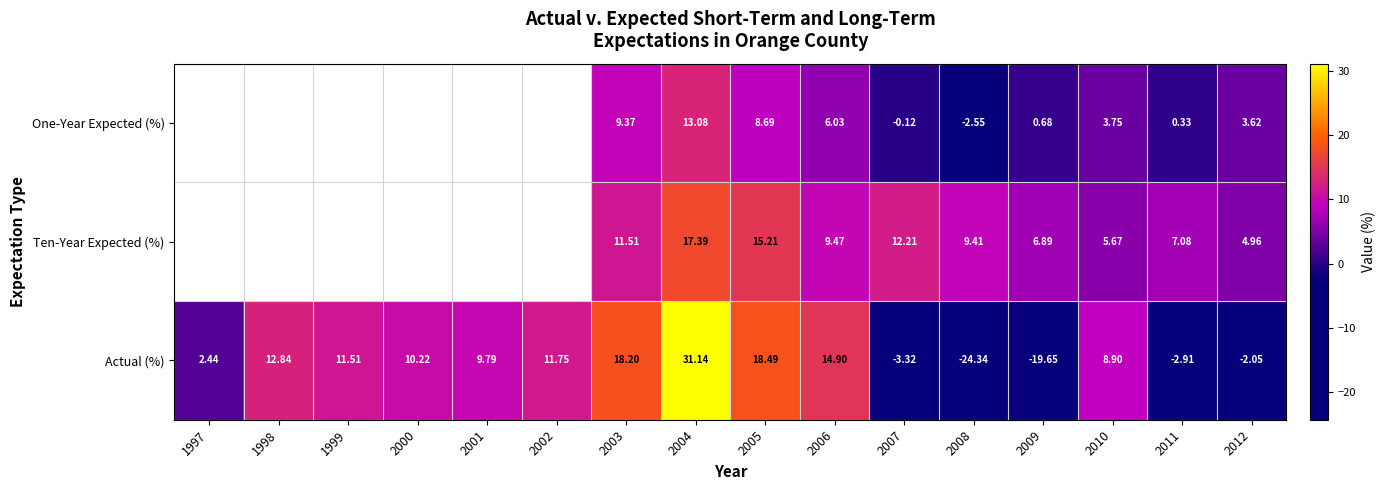

Count the number of data series in this chart.

3